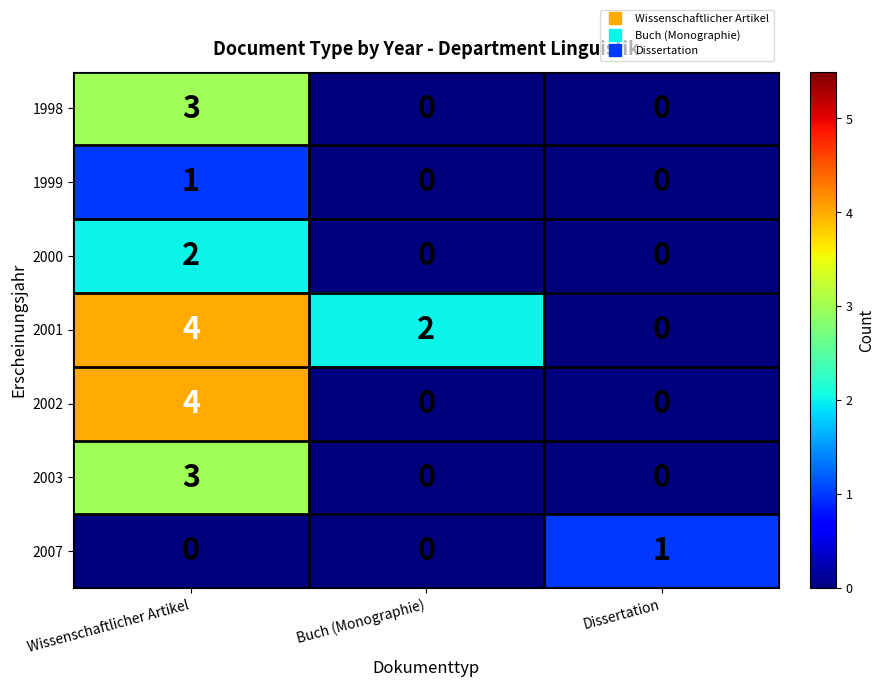

How many 2007 values are between 0 and 1?

3